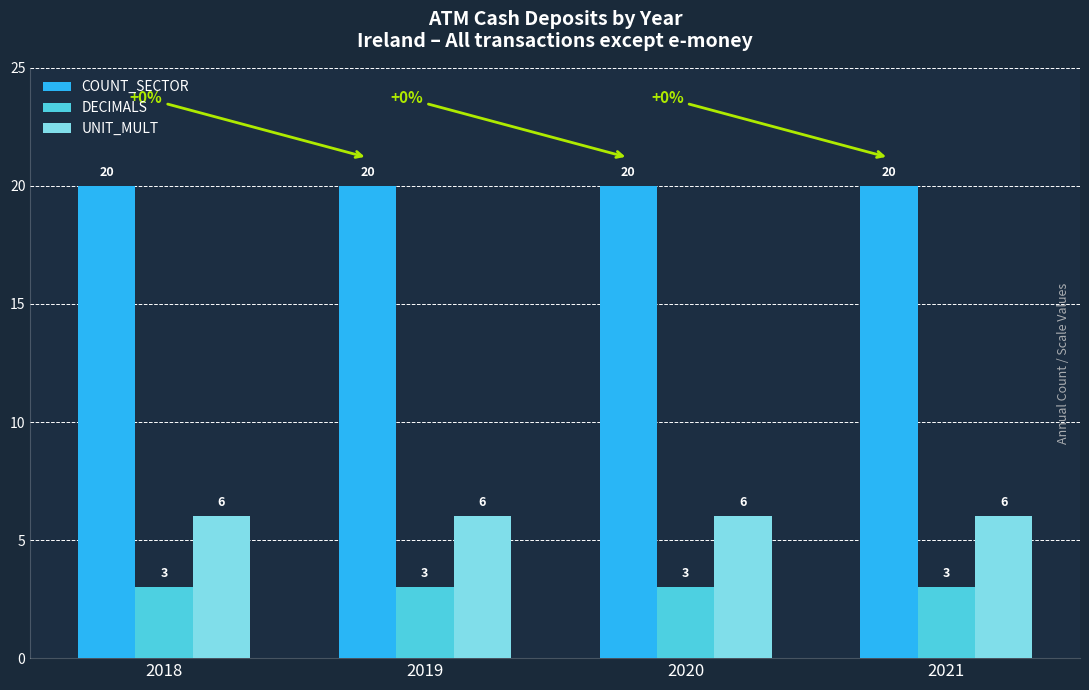

What value does the UNIT_MULT series have at 2018?

6